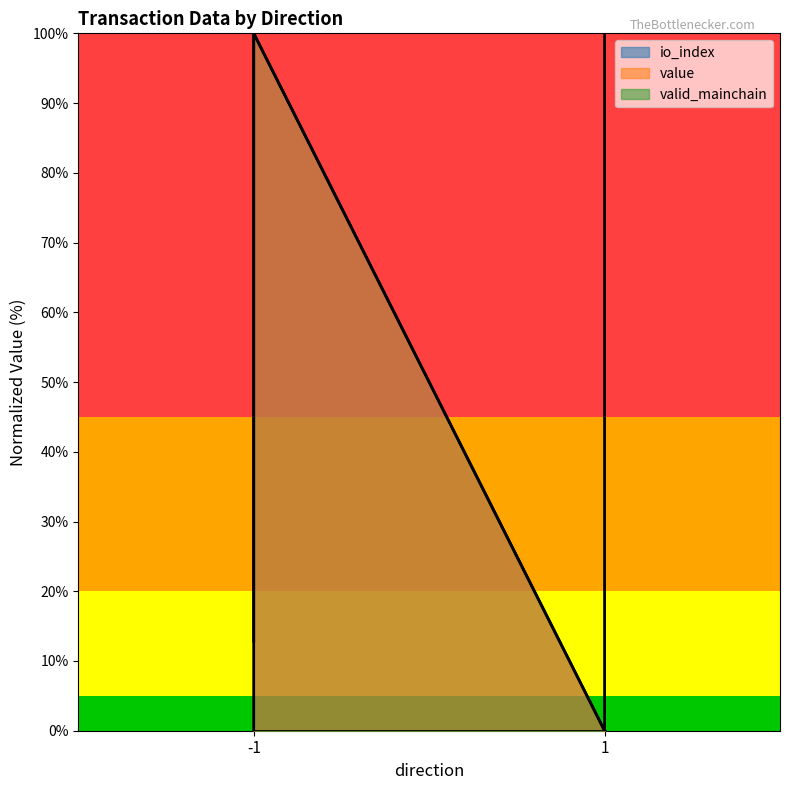

What value does the value series have at 1?

100.0